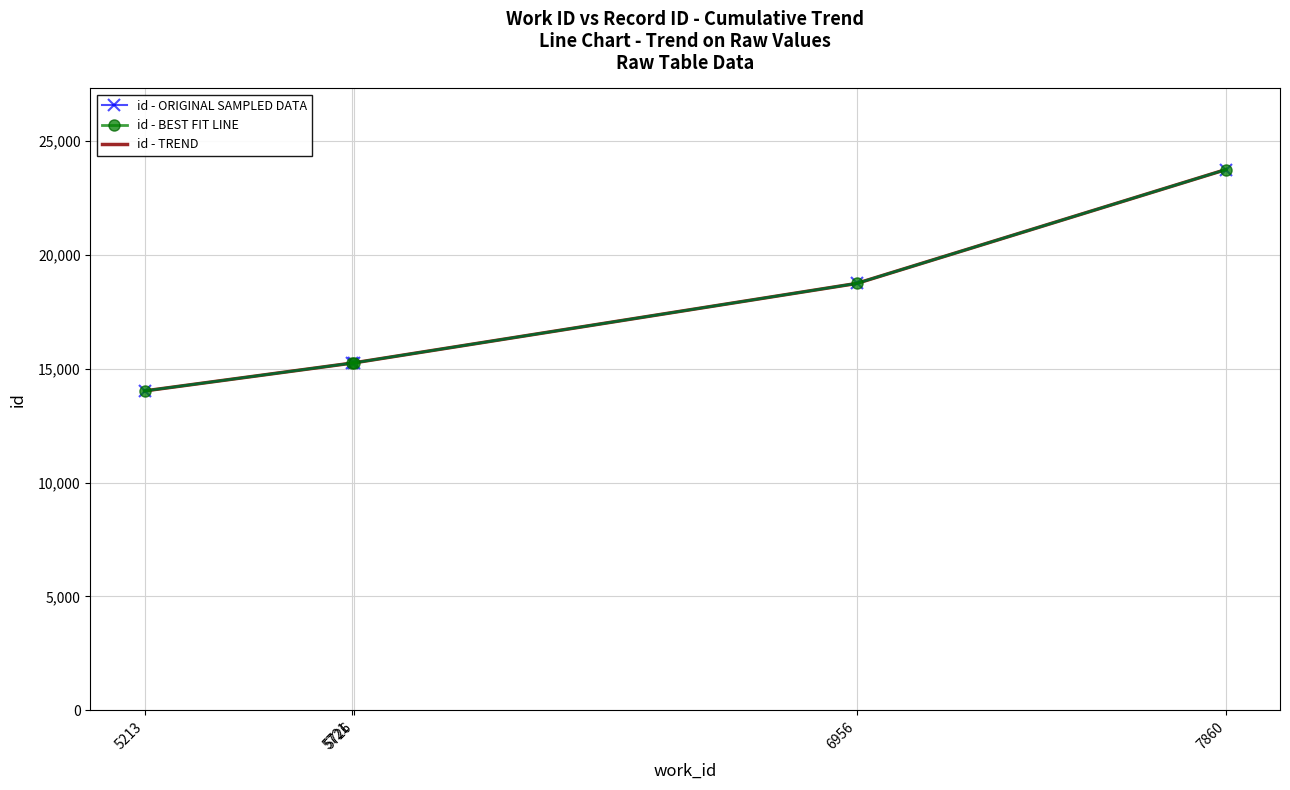

True or false: id - ORIGINAL SAMPLED DATA has a value of 18748 at 6956.

True